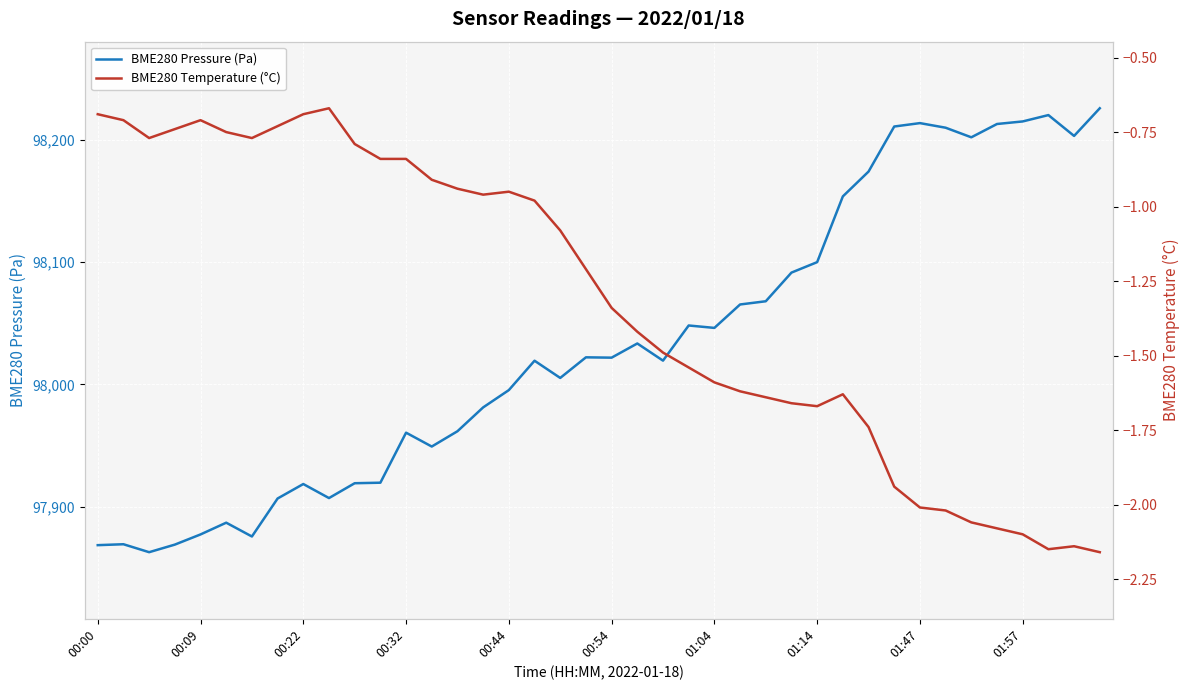

Count the number of data series in this chart.

2